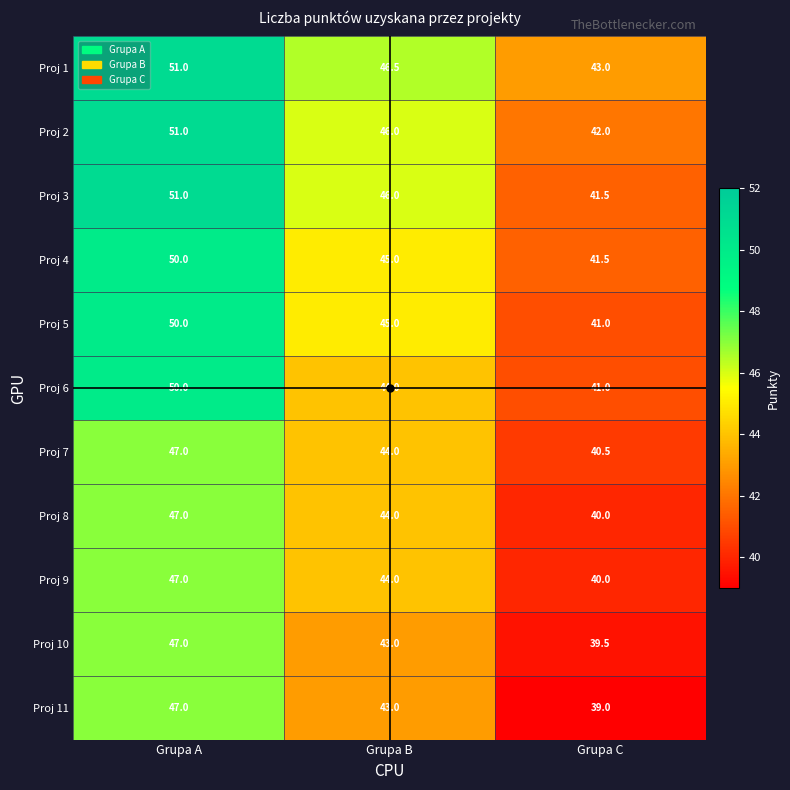

The value of Proj 4 at Grupa A is 50.0. True or false?

True